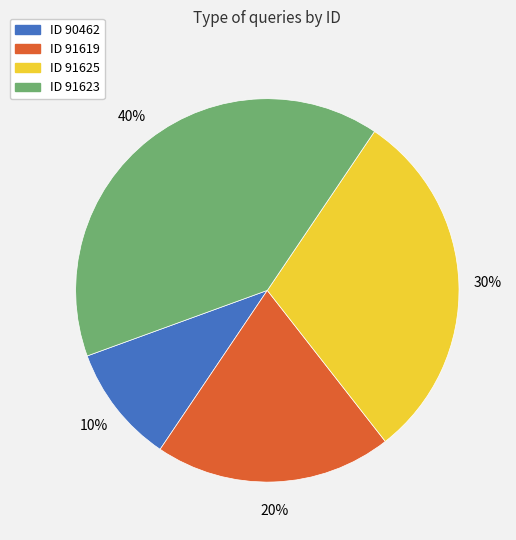

How many slices are in this pie chart?

4